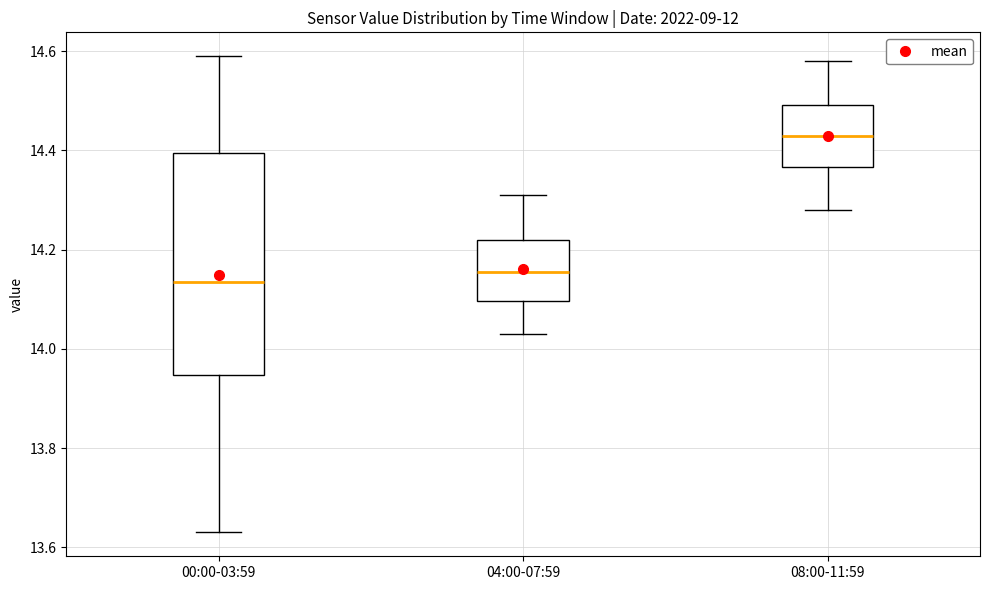

Reading left to right, read every box against the y-axis: the position of its median line, the range the box covers, and the ends of its whiskers. The values are not printed on the chart, so give them approximately, as read against the axis.

00:00-03:59: median 14.14, box 13.94 to 14.40, whiskers 13.64 to 14.60
04:00-07:59: median 14.16, box 14.10 to 14.22, whiskers 14.04 to 14.32
08:00-11:59: median 14.44, box 14.36 to 14.50, whiskers 14.28 to 14.58